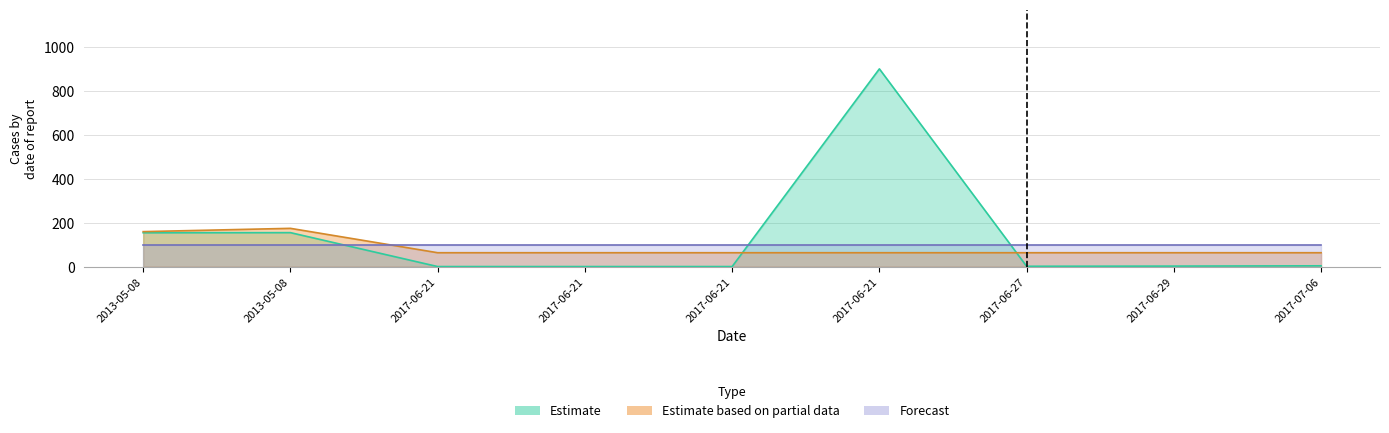

What is the difference between the highest and lowest values at 2017-06-21?

63.0